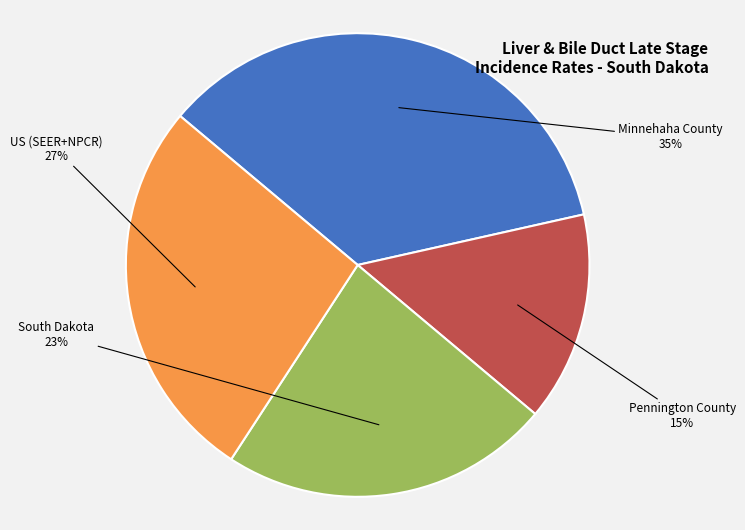

Is the sum of South Dakota and Minnehaha County greater than half?

Yes